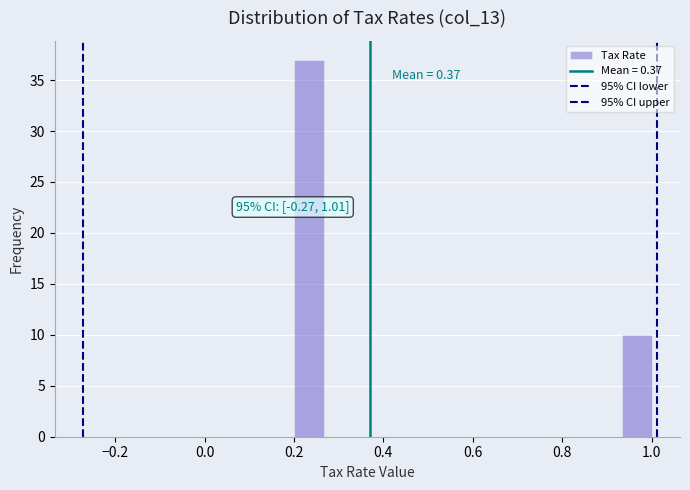

Read against the x-axis, roughly where is the centre of the tallest bar?

0.24